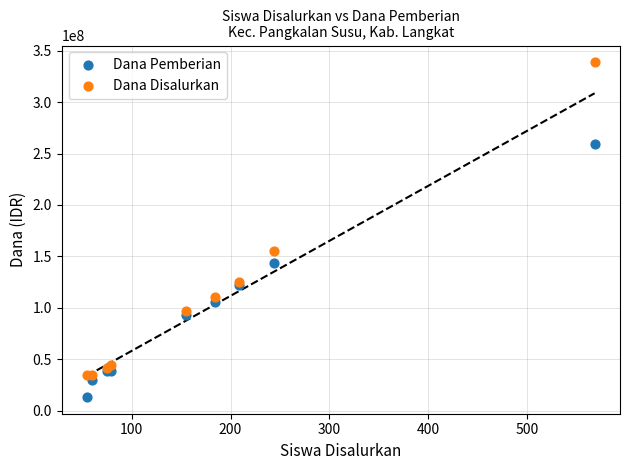

What is the X range (max minus min) for the scatter plot?

513